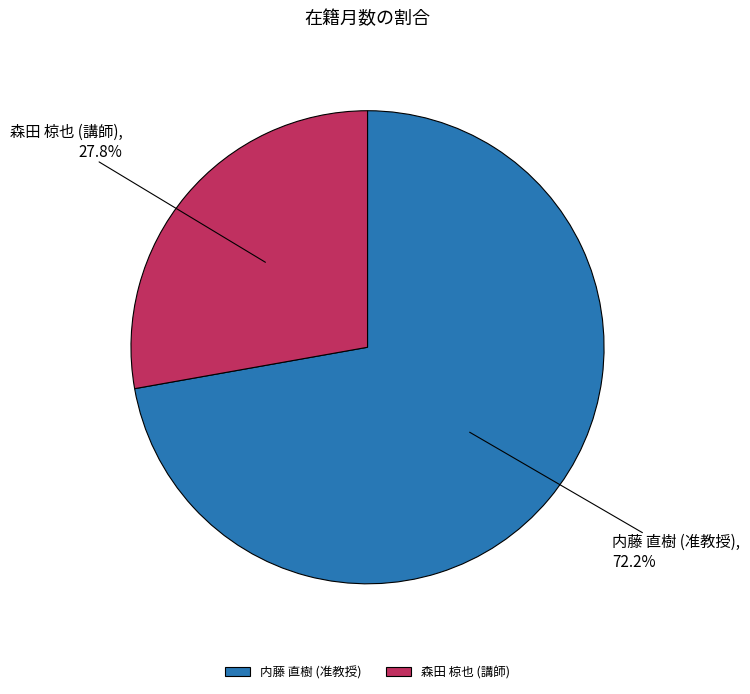

What is the total percentage of 内藤 直樹 (准教授) and 森田 椋也 (講師)?

100.0%